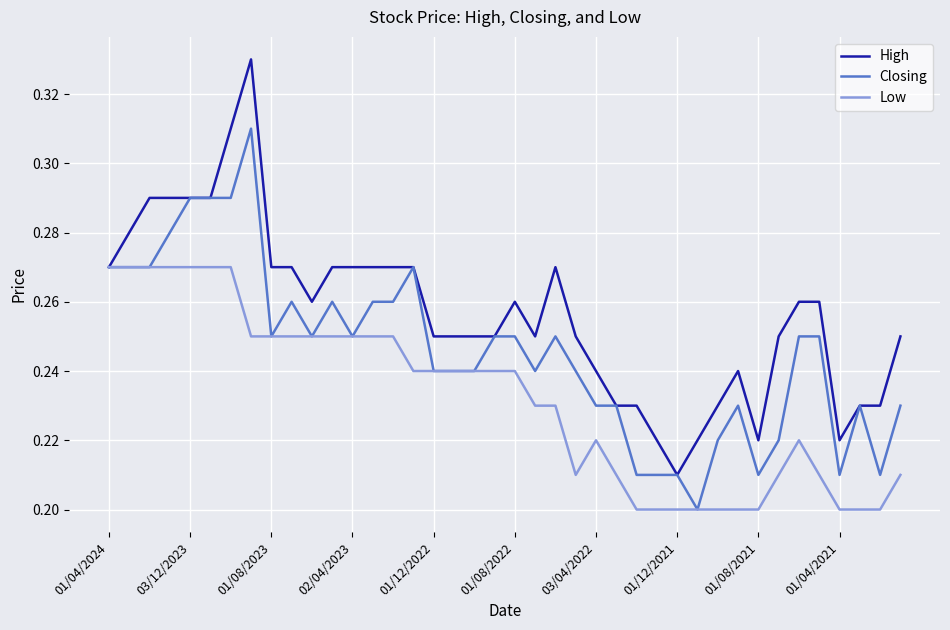

Which series has the largest total across all categories?

High